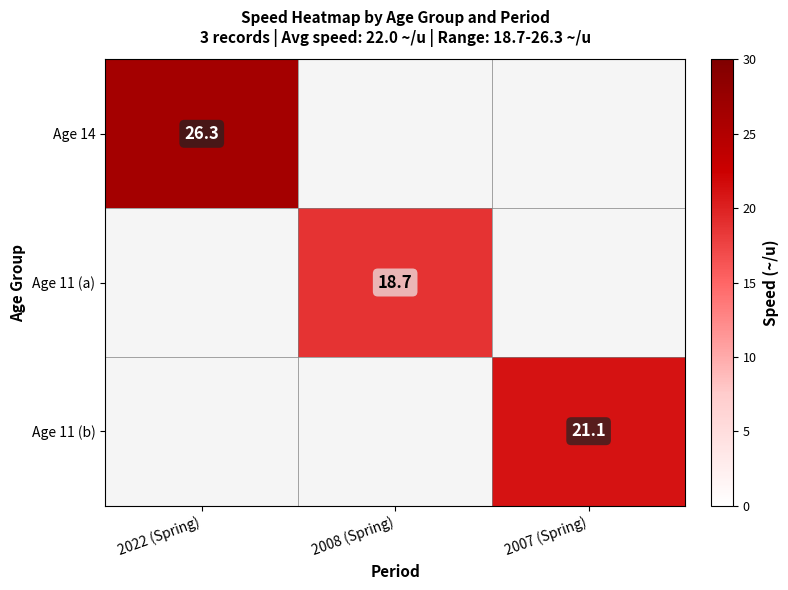

Which label corresponds to the largest value in the chart?

2022 (Spring)